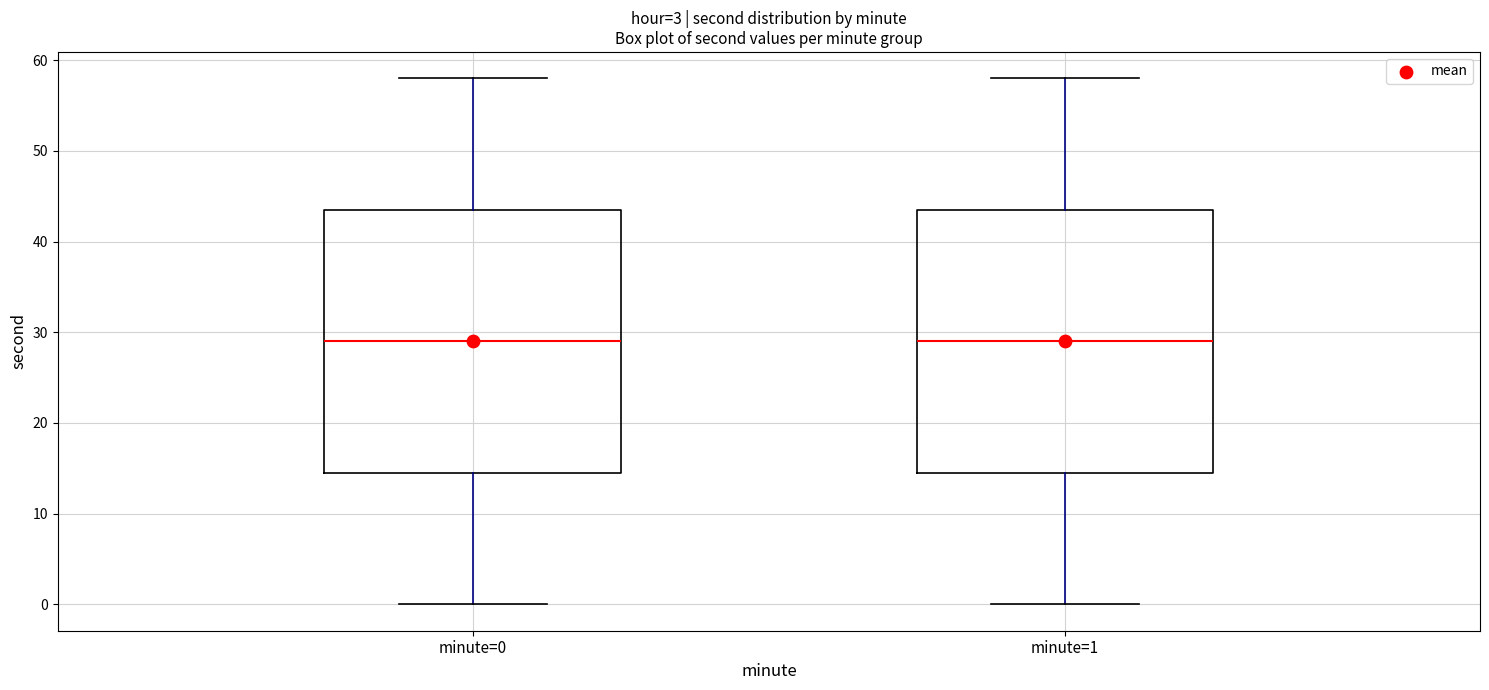

Reading left to right, transcribe this box plot: for each box, give where its median line is, the range the box spans, and where its two whiskers end, as read against the y-axis. The values are not printed on the chart, so give them approximately, as read against the axis.

minute=0: median 29, box 15 to 44, whiskers 0 to 58
minute=1: median 29, box 15 to 44, whiskers 0 to 58